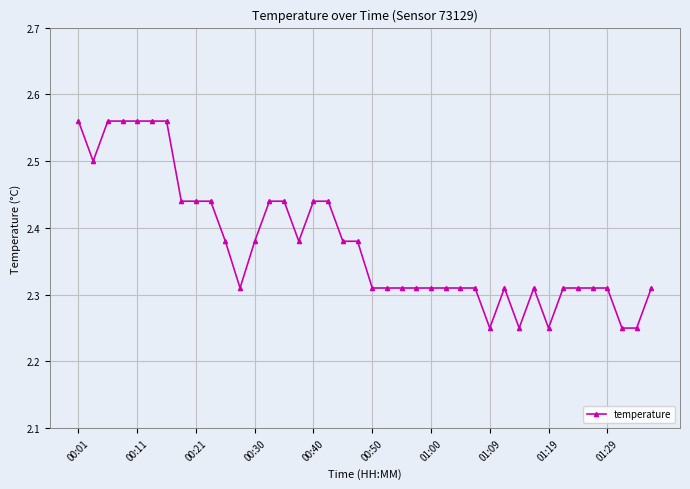

What is the difference between the second highest and minimum values?

0.3